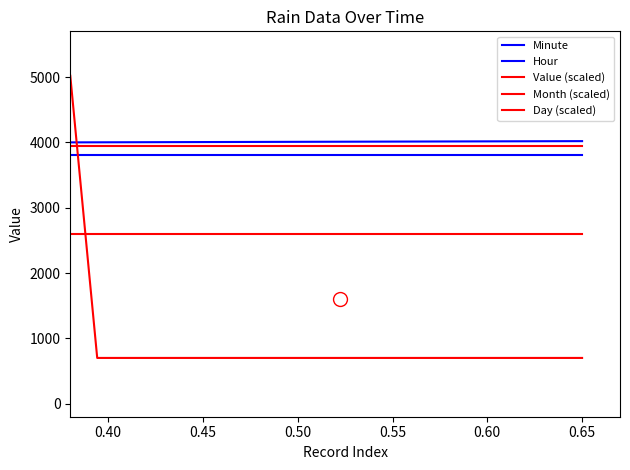

What is the value of the Month (scaled) point at the 6th from the left?

2600